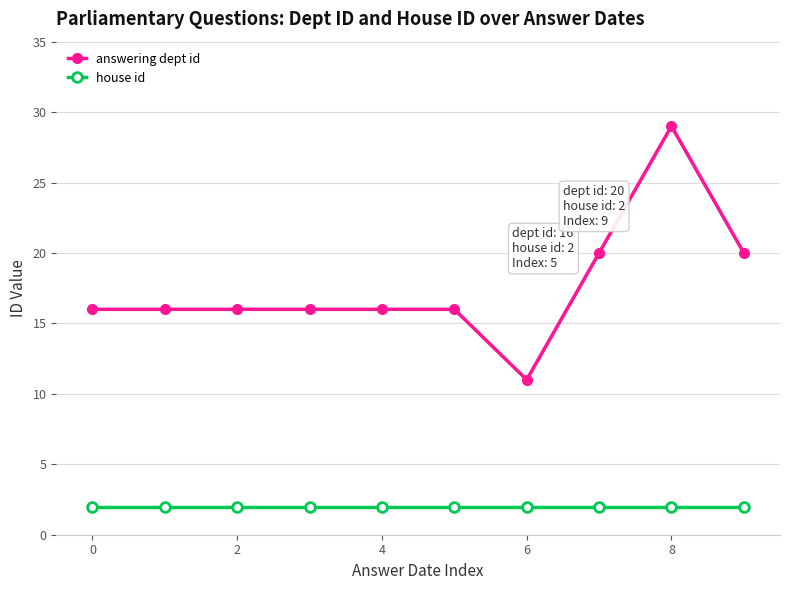

What is the average value of the answering dept id series?

18